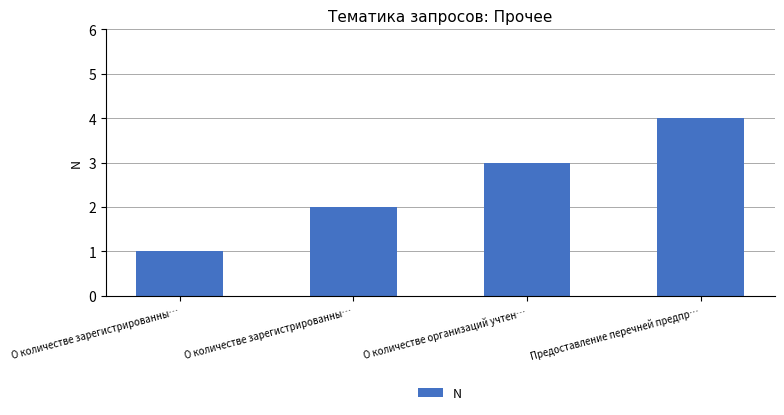

How many bars are there in total?

4